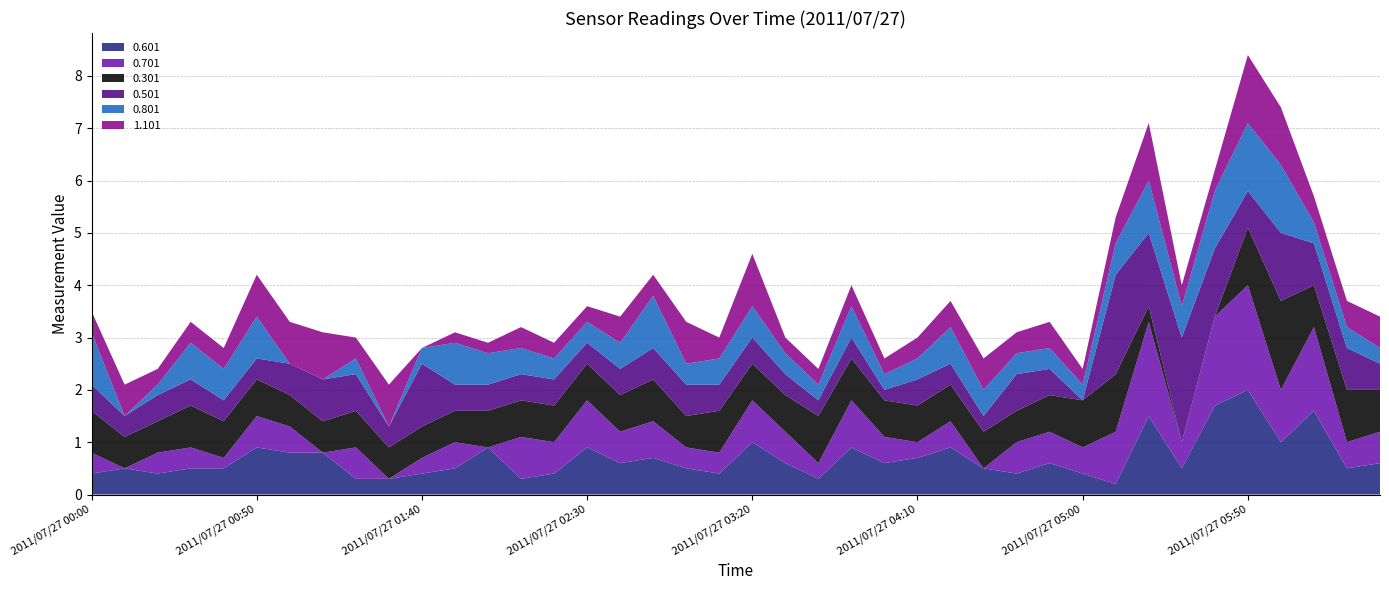

Reading left to right, extract all data points from this chart.

0.601: 2011/07/27 00:00=0.4	2011/07/27 00:10=0.5	2011/07/27 00:20=0.4	2011/07/27 00:30=0.5	2011/07/27 00:40=0.5	2011/07/27 00:50=0.9	2011/07/27 01:00=0.8	2011/07/27 01:10=0.8	2011/07/27 01:20=0.3	2011/07/27 01:30=0.3	2011/07/27 01:40=0.4	2011/07/27 01:50=0.5	2011/07/27 02:00=0.9	2011/07/27 02:10=0.3	2011/07/27 02:20=0.4	2011/07/27 02:30=0.9	2011/07/27 02:40=0.6	2011/07/27 02:50=0.7	2011/07/27 03:00=0.5	2011/07/27 03:10=0.4	2011/07/27 03:20=1.0	2011/07/27 03:30=0.6	2011/07/27 03:40=0.3	2011/07/27 03:50=0.9	2011/07/27 04:00=0.6	2011/07/27 04:10=0.7	2011/07/27 04:20=0.9	2011/07/27 04:30=0.5	2011/07/27 04:40=0.4	2011/07/27 04:50=0.6	2011/07/27 05:00=0.4	2011/07/27 05:10=0.2	2011/07/27 05:20=1.5	2011/07/27 05:30=0.5	2011/07/27 05:40=1.7	2011/07/27 05:50=2.0	2011/07/27 06:00=1.0	2011/07/27 06:10=1.6	2011/07/27 06:20=0.5	2011/07/27 06:30=0.6
0.701: 2011/07/27 00:00=0.4	2011/07/27 00:10=0.0	2011/07/27 00:20=0.4	2011/07/27 00:30=0.4	2011/07/27 00:40=0.2	2011/07/27 00:50=0.6	2011/07/27 01:00=0.5	2011/07/27 01:10=0.0	2011/07/27 01:20=0.6	2011/07/27 01:30=0.0	2011/07/27 01:40=0.3	2011/07/27 01:50=0.5	2011/07/27 02:00=0.0	2011/07/27 02:10=0.8	2011/07/27 02:20=0.6	2011/07/27 02:30=0.9	2011/07/27 02:40=0.6	2011/07/27 02:50=0.7	2011/07/27 03:00=0.4	2011/07/27 03:10=0.4	2011/07/27 03:20=0.8	2011/07/27 03:30=0.6	2011/07/27 03:40=0.3	2011/07/27 03:50=0.9	2011/07/27 04:00=0.5	2011/07/27 04:10=0.3	2011/07/27 04:20=0.5	2011/07/27 04:30=0.0	2011/07/27 04:40=0.6	2011/07/27 04:50=0.6	2011/07/27 05:00=0.5	2011/07/27 05:10=1.0	2011/07/27 05:20=1.8	2011/07/27 05:30=0.5	2011/07/27 05:40=1.7	2011/07/27 05:50=2.0	2011/07/27 06:00=1.0	2011/07/27 06:10=1.6	2011/07/27 06:20=0.5	2011/07/27 06:30=0.6
0.301: 2011/07/27 00:00=0.8	2011/07/27 00:10=0.6	2011/07/27 00:20=0.6	2011/07/27 00:30=0.8	2011/07/27 00:40=0.7	2011/07/27 00:50=0.7	2011/07/27 01:00=0.6	2011/07/27 01:10=0.6	2011/07/27 01:20=0.7	2011/07/27 01:30=0.6	2011/07/27 01:40=0.6	2011/07/27 01:50=0.6	2011/07/27 02:00=0.7	2011/07/27 02:10=0.7	2011/07/27 02:20=0.7	2011/07/27 02:30=0.7	2011/07/27 02:40=0.7	2011/07/27 02:50=0.8	2011/07/27 03:00=0.6	2011/07/27 03:10=0.8	2011/07/27 03:20=0.7	2011/07/27 03:30=0.7	2011/07/27 03:40=0.9	2011/07/27 03:50=0.8	2011/07/27 04:00=0.7	2011/07/27 04:10=0.7	2011/07/27 04:20=0.7	2011/07/27 04:30=0.7	2011/07/27 04:40=0.6	2011/07/27 04:50=0.7	2011/07/27 05:00=0.9	2011/07/27 05:10=1.1	2011/07/27 05:20=0.3	2011/07/27 05:30=0.0	2011/07/27 05:40=0.0	2011/07/27 05:50=1.1	2011/07/27 06:00=1.7	2011/07/27 06:10=0.8	2011/07/27 06:20=1.0	2011/07/27 06:30=0.8
0.501: 2011/07/27 00:00=0.5	2011/07/27 00:10=0.4	2011/07/27 00:20=0.5	2011/07/27 00:30=0.5	2011/07/27 00:40=0.4	2011/07/27 00:50=0.4	2011/07/27 01:00=0.6	2011/07/27 01:10=0.8	2011/07/27 01:20=0.7	2011/07/27 01:30=0.4	2011/07/27 01:40=1.2	2011/07/27 01:50=0.5	2011/07/27 02:00=0.5	2011/07/27 02:10=0.5	2011/07/27 02:20=0.5	2011/07/27 02:30=0.4	2011/07/27 02:40=0.5	2011/07/27 02:50=0.6	2011/07/27 03:00=0.6	2011/07/27 03:10=0.5	2011/07/27 03:20=0.5	2011/07/27 03:30=0.4	2011/07/27 03:40=0.3	2011/07/27 03:50=0.4	2011/07/27 04:00=0.2	2011/07/27 04:10=0.5	2011/07/27 04:20=0.4	2011/07/27 04:30=0.3	2011/07/27 04:40=0.7	2011/07/27 04:50=0.5	2011/07/27 05:00=0.0	2011/07/27 05:10=1.9	2011/07/27 05:20=1.4	2011/07/27 05:30=2.0	2011/07/27 05:40=1.3	2011/07/27 05:50=0.7	2011/07/27 06:00=1.3	2011/07/27 06:10=0.8	2011/07/27 06:20=0.8	2011/07/27 06:30=0.5
0.801: 2011/07/27 00:00=1.0	2011/07/27 00:10=0.0	2011/07/27 00:20=0.2	2011/07/27 00:30=0.7	2011/07/27 00:40=0.6	2011/07/27 00:50=0.8	2011/07/27 01:00=0.0	2011/07/27 01:10=0.0	2011/07/27 01:20=0.3	2011/07/27 01:30=0.0	2011/07/27 01:40=0.3	2011/07/27 01:50=0.8	2011/07/27 02:00=0.6	2011/07/27 02:10=0.5	2011/07/27 02:20=0.4	2011/07/27 02:30=0.4	2011/07/27 02:40=0.5	2011/07/27 02:50=1.0	2011/07/27 03:00=0.4	2011/07/27 03:10=0.5	2011/07/27 03:20=0.6	2011/07/27 03:30=0.4	2011/07/27 03:40=0.3	2011/07/27 03:50=0.6	2011/07/27 04:00=0.3	2011/07/27 04:10=0.4	2011/07/27 04:20=0.7	2011/07/27 04:30=0.5	2011/07/27 04:40=0.4	2011/07/27 04:50=0.4	2011/07/27 05:00=0.3	2011/07/27 05:10=0.6	2011/07/27 05:20=1.0	2011/07/27 05:30=0.6	2011/07/27 05:40=1.1	2011/07/27 05:50=1.3	2011/07/27 06:00=1.3	2011/07/27 06:10=0.4	2011/07/27 06:20=0.4	2011/07/27 06:30=0.3
1.101: 2011/07/27 00:00=0.4	2011/07/27 00:10=0.6	2011/07/27 00:20=0.3	2011/07/27 00:30=0.4	2011/07/27 00:40=0.4	2011/07/27 00:50=0.8	2011/07/27 01:00=0.8	2011/07/27 01:10=0.9	2011/07/27 01:20=0.4	2011/07/27 01:30=0.8	2011/07/27 01:40=0.0	2011/07/27 01:50=0.2	2011/07/27 02:00=0.2	2011/07/27 02:10=0.4	2011/07/27 02:20=0.3	2011/07/27 02:30=0.3	2011/07/27 02:40=0.5	2011/07/27 02:50=0.4	2011/07/27 03:00=0.8	2011/07/27 03:10=0.4	2011/07/27 03:20=1.0	2011/07/27 03:30=0.3	2011/07/27 03:40=0.3	2011/07/27 03:50=0.4	2011/07/27 04:00=0.3	2011/07/27 04:10=0.4	2011/07/27 04:20=0.5	2011/07/27 04:30=0.6	2011/07/27 04:40=0.4	2011/07/27 04:50=0.5	2011/07/27 05:00=0.3	2011/07/27 05:10=0.5	2011/07/27 05:20=1.1	2011/07/27 05:30=0.4	2011/07/27 05:40=0.4	2011/07/27 05:50=1.3	2011/07/27 06:00=1.1	2011/07/27 06:10=0.5	2011/07/27 06:20=0.5	2011/07/27 06:30=0.6